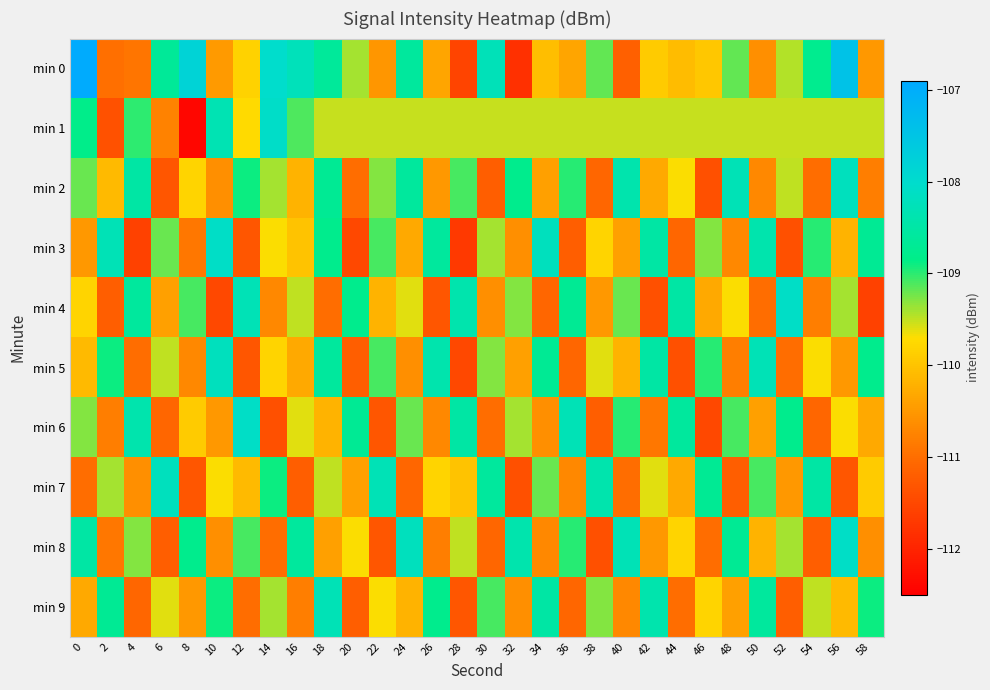

What is the total value across all series at 0?

-1094.5